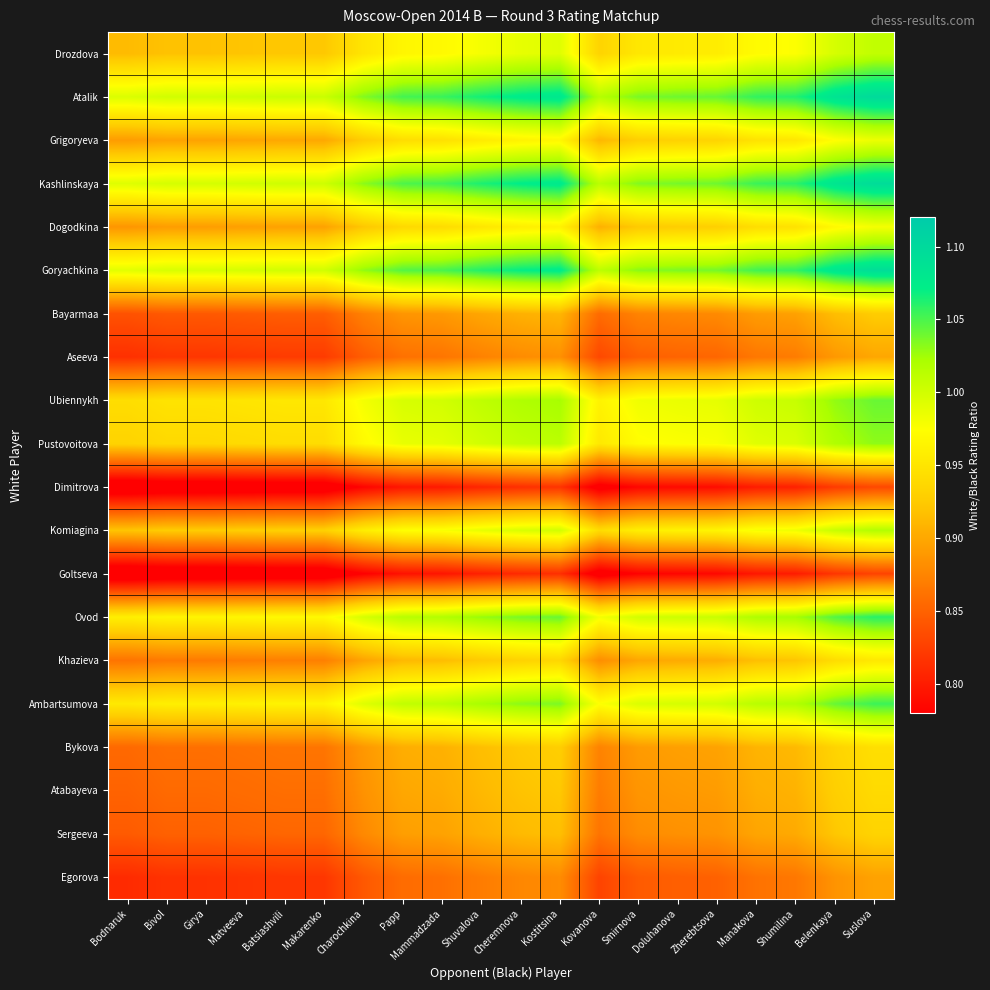

Reading left to right, extract all data points from this chart.

Drozdova: Bodnaruk=0.9	Bivol=0.9	Girya=0.9	Matveeva=0.9	Batsiashvili=0.9	Makarenko=0.9	Charochkina=0.9	Papp=1.0	Mammadzada=1.0	Shuvalova=1.0	Cheremnova=1.0	Kostitsina=1.0	Kovanova=0.9	Smirnova=1.0	Doluhanova=1.0	Zherebtsova=1.0	Manakova=1.0	Shumilina=1.0	Belenkaya=1.0	Suslova=1.0
Atalik: Bodnaruk=1.0	Bivol=1.0	Girya=1.0	Matveeva=1.0	Batsiashvili=1.0	Makarenko=1.0	Charochkina=1.0	Papp=1.1	Mammadzada=1.1	Shuvalova=1.1	Cheremnova=1.1	Kostitsina=1.1	Kovanova=1.0	Smirnova=1.0	Doluhanova=1.0	Zherebtsova=1.0	Manakova=1.1	Shumilina=1.1	Belenkaya=1.1	Suslova=1.1
Grigoryeva: Bodnaruk=0.9	Bivol=0.9	Girya=0.9	Matveeva=0.9	Batsiashvili=0.9	Makarenko=0.9	Charochkina=0.9	Papp=0.9	Mammadzada=0.9	Shuvalova=1.0	Cheremnova=1.0	Kostitsina=1.0	Kovanova=0.9	Smirnova=0.9	Doluhanova=0.9	Zherebtsova=0.9	Manakova=0.9	Shumilina=1.0	Belenkaya=1.0	Suslova=1.0
Kashlinskaya: Bodnaruk=1.0	Bivol=1.0	Girya=1.0	Matveeva=1.0	Batsiashvili=1.0	Makarenko=1.0	Charochkina=1.0	Papp=1.0	Mammadzada=1.1	Shuvalova=1.1	Cheremnova=1.1	Kostitsina=1.1	Kovanova=1.0	Smirnova=1.0	Doluhanova=1.0	Zherebtsova=1.0	Manakova=1.1	Shumilina=1.1	Belenkaya=1.1	Suslova=1.1
Dogodkina: Bodnaruk=0.9	Bivol=0.9	Girya=0.9	Matveeva=0.9	Batsiashvili=0.9	Makarenko=0.9	Charochkina=0.9	Papp=0.9	Mammadzada=0.9	Shuvalova=1.0	Cheremnova=1.0	Kostitsina=1.0	Kovanova=0.9	Smirnova=0.9	Doluhanova=0.9	Zherebtsova=0.9	Manakova=0.9	Shumilina=0.9	Belenkaya=1.0	Suslova=1.0
Goryachkina: Bodnaruk=1.0	Bivol=1.0	Girya=1.0	Matveeva=1.0	Batsiashvili=1.0	Makarenko=1.0	Charochkina=1.0	Papp=1.0	Mammadzada=1.1	Shuvalova=1.1	Cheremnova=1.1	Kostitsina=1.1	Kovanova=1.0	Smirnova=1.0	Doluhanova=1.0	Zherebtsova=1.0	Manakova=1.1	Shumilina=1.1	Belenkaya=1.1	Suslova=1.1
Bayarmaa: Bodnaruk=0.8	Bivol=0.8	Girya=0.8	Matveeva=0.8	Batsiashvili=0.8	Makarenko=0.8	Charochkina=0.9	Papp=0.9	Mammadzada=0.9	Shuvalova=0.9	Cheremnova=0.9	Kostitsina=0.9	Kovanova=0.9	Smirnova=0.9	Doluhanova=0.9	Zherebtsova=0.9	Manakova=0.9	Shumilina=0.9	Belenkaya=0.9	Suslova=0.9
Aseeva: Bodnaruk=0.8	Bivol=0.8	Girya=0.8	Matveeva=0.8	Batsiashvili=0.8	Makarenko=0.8	Charochkina=0.8	Papp=0.9	Mammadzada=0.9	Shuvalova=0.9	Cheremnova=0.9	Kostitsina=0.9	Kovanova=0.8	Smirnova=0.8	Doluhanova=0.9	Zherebtsova=0.9	Manakova=0.9	Shumilina=0.9	Belenkaya=0.9	Suslova=0.9
Ubiennykh: Bodnaruk=0.9	Bivol=0.9	Girya=0.9	Matveeva=1.0	Batsiashvili=1.0	Makarenko=1.0	Charochkina=1.0	Papp=1.0	Mammadzada=1.0	Shuvalova=1.0	Cheremnova=1.0	Kostitsina=1.0	Kovanova=1.0	Smirnova=1.0	Doluhanova=1.0	Zherebtsova=1.0	Manakova=1.0	Shumilina=1.0	Belenkaya=1.0	Suslova=1.0
Pustovoitova: Bodnaruk=0.9	Bivol=0.9	Girya=0.9	Matveeva=0.9	Batsiashvili=0.9	Makarenko=0.9	Charochkina=1.0	Papp=1.0	Mammadzada=1.0	Shuvalova=1.0	Cheremnova=1.0	Kostitsina=1.0	Kovanova=1.0	Smirnova=1.0	Doluhanova=1.0	Zherebtsova=1.0	Manakova=1.0	Shumilina=1.0	Belenkaya=1.0	Suslova=1.0
Dimitrova: Bodnaruk=0.8	Bivol=0.8	Girya=0.8	Matveeva=0.8	Batsiashvili=0.8	Makarenko=0.8	Charochkina=0.8	Papp=0.8	Mammadzada=0.8	Shuvalova=0.8	Cheremnova=0.8	Kostitsina=0.8	Kovanova=0.8	Smirnova=0.8	Doluhanova=0.8	Zherebtsova=0.8	Manakova=0.8	Shumilina=0.8	Belenkaya=0.8	Suslova=0.8
Komiagina: Bodnaruk=0.9	Bivol=0.9	Girya=0.9	Matveeva=0.9	Batsiashvili=0.9	Makarenko=0.9	Charochkina=1.0	Papp=1.0	Mammadzada=1.0	Shuvalova=1.0	Cheremnova=1.0	Kostitsina=1.0	Kovanova=0.9	Smirnova=1.0	Doluhanova=1.0	Zherebtsova=1.0	Manakova=1.0	Shumilina=1.0	Belenkaya=1.0	Suslova=1.0
Goltseva: Bodnaruk=0.8	Bivol=0.8	Girya=0.8	Matveeva=0.8	Batsiashvili=0.8	Makarenko=0.8	Charochkina=0.8	Papp=0.8	Mammadzada=0.8	Shuvalova=0.8	Cheremnova=0.8	Kostitsina=0.8	Kovanova=0.8	Smirnova=0.8	Doluhanova=0.8	Zherebtsova=0.8	Manakova=0.8	Shumilina=0.8	Belenkaya=0.8	Suslova=0.8
Ovod: Bodnaruk=1.0	Bivol=1.0	Girya=1.0	Matveeva=1.0	Batsiashvili=1.0	Makarenko=1.0	Charochkina=1.0	Papp=1.0	Mammadzada=1.0	Shuvalova=1.0	Cheremnova=1.0	Kostitsina=1.0	Kovanova=1.0	Smirnova=1.0	Doluhanova=1.0	Zherebtsova=1.0	Manakova=1.0	Shumilina=1.0	Belenkaya=1.0	Suslova=1.1
Khazieva: Bodnaruk=0.9	Bivol=0.9	Girya=0.9	Matveeva=0.9	Batsiashvili=0.9	Makarenko=0.9	Charochkina=0.9	Papp=0.9	Mammadzada=0.9	Shuvalova=0.9	Cheremnova=0.9	Kostitsina=0.9	Kovanova=0.9	Smirnova=0.9	Doluhanova=0.9	Zherebtsova=0.9	Manakova=0.9	Shumilina=0.9	Belenkaya=0.9	Suslova=1.0
Ambartsumova: Bodnaruk=1.0	Bivol=1.0	Girya=1.0	Matveeva=1.0	Batsiashvili=1.0	Makarenko=1.0	Charochkina=1.0	Papp=1.0	Mammadzada=1.0	Shuvalova=1.0	Cheremnova=1.0	Kostitsina=1.0	Kovanova=1.0	Smirnova=1.0	Doluhanova=1.0	Zherebtsova=1.0	Manakova=1.0	Shumilina=1.0	Belenkaya=1.0	Suslova=1.1
Bykova: Bodnaruk=0.9	Bivol=0.9	Girya=0.9	Matveeva=0.9	Batsiashvili=0.9	Makarenko=0.9	Charochkina=0.9	Papp=0.9	Mammadzada=0.9	Shuvalova=0.9	Cheremnova=0.9	Kostitsina=0.9	Kovanova=0.9	Smirnova=0.9	Doluhanova=0.9	Zherebtsova=0.9	Manakova=0.9	Shumilina=0.9	Belenkaya=0.9	Suslova=0.9
Atabayeva: Bodnaruk=0.9	Bivol=0.9	Girya=0.9	Matveeva=0.9	Batsiashvili=0.9	Makarenko=0.9	Charochkina=0.9	Papp=0.9	Mammadzada=0.9	Shuvalova=0.9	Cheremnova=0.9	Kostitsina=0.9	Kovanova=0.9	Smirnova=0.9	Doluhanova=0.9	Zherebtsova=0.9	Manakova=0.9	Shumilina=0.9	Belenkaya=0.9	Suslova=0.9
Sergeeva: Bodnaruk=0.8	Bivol=0.8	Girya=0.8	Matveeva=0.9	Batsiashvili=0.9	Makarenko=0.9	Charochkina=0.9	Papp=0.9	Mammadzada=0.9	Shuvalova=0.9	Cheremnova=0.9	Kostitsina=0.9	Kovanova=0.9	Smirnova=0.9	Doluhanova=0.9	Zherebtsova=0.9	Manakova=0.9	Shumilina=0.9	Belenkaya=0.9	Suslova=0.9
Egorova: Bodnaruk=0.8	Bivol=0.8	Girya=0.8	Matveeva=0.8	Batsiashvili=0.8	Makarenko=0.8	Charochkina=0.8	Papp=0.9	Mammadzada=0.9	Shuvalova=0.9	Cheremnova=0.9	Kostitsina=0.9	Kovanova=0.8	Smirnova=0.8	Doluhanova=0.8	Zherebtsova=0.8	Manakova=0.9	Shumilina=0.9	Belenkaya=0.9	Suslova=0.9